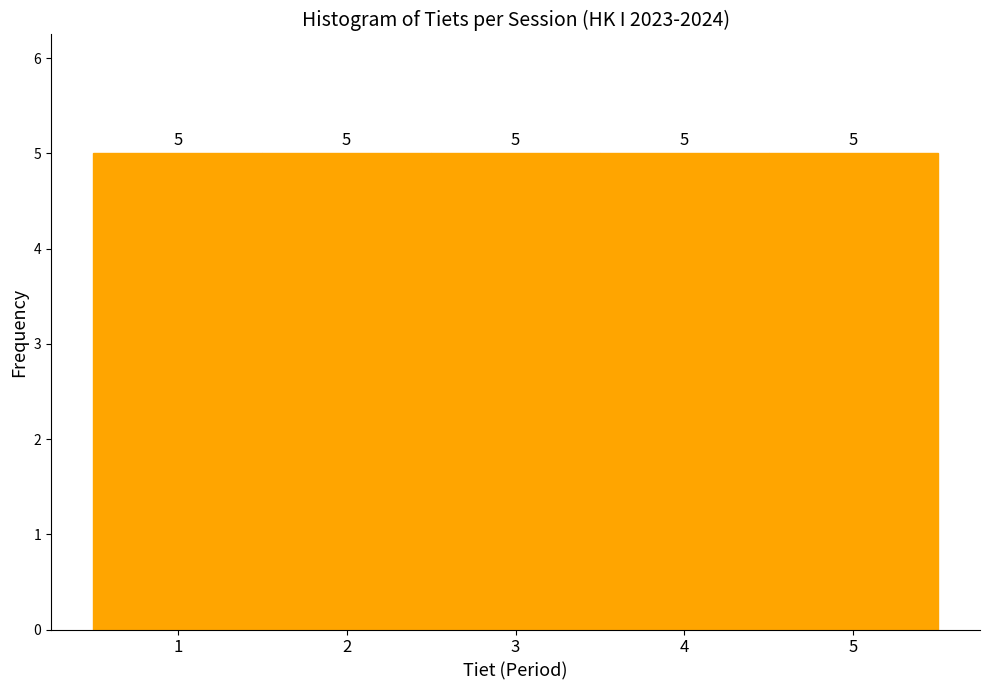

Reading left to right, list every bar in this chart as the range it spans on the x-axis followed by its height.

0.5 to 1.5: 5
1.5 to 2.5: 5
2.5 to 3.5: 5
3.5 to 4.5: 5
4.5 to 5.5: 5